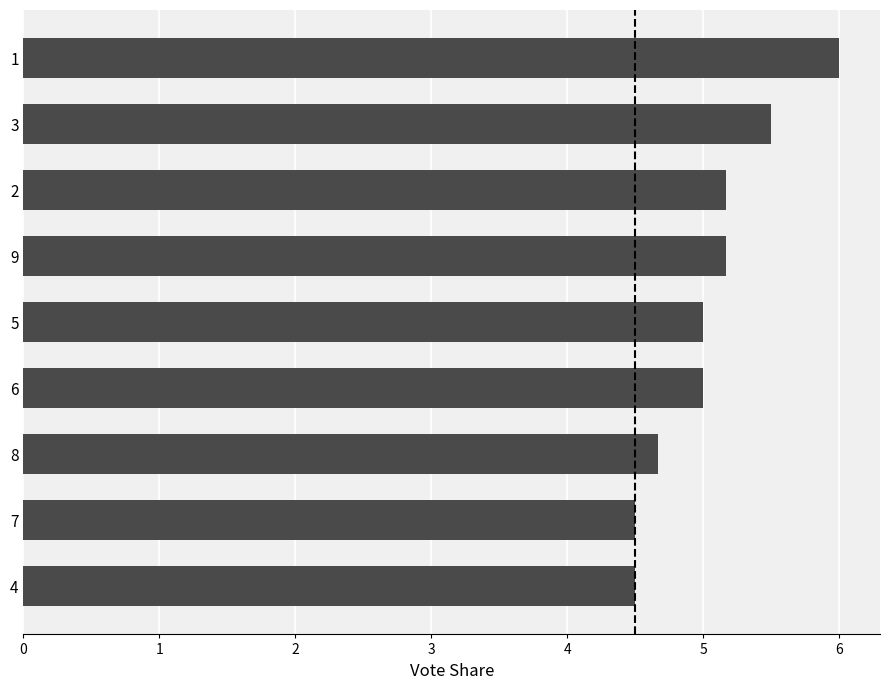

What is the change in value from 2 to 3?

+0.3